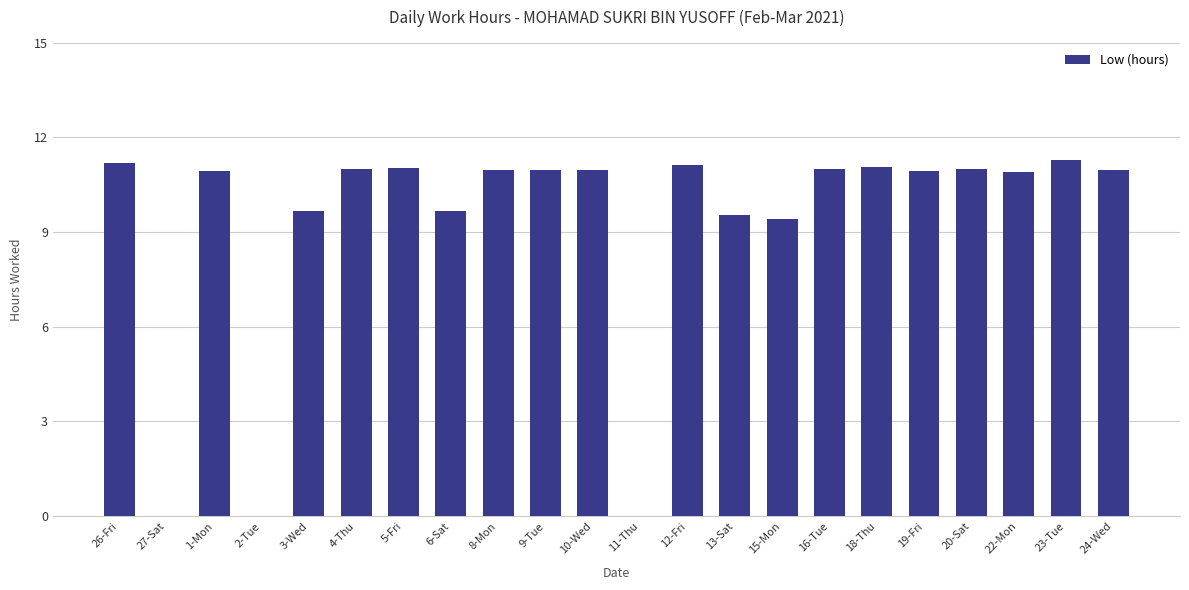

Is it true that the value at 19-Fri is 5.5?

False